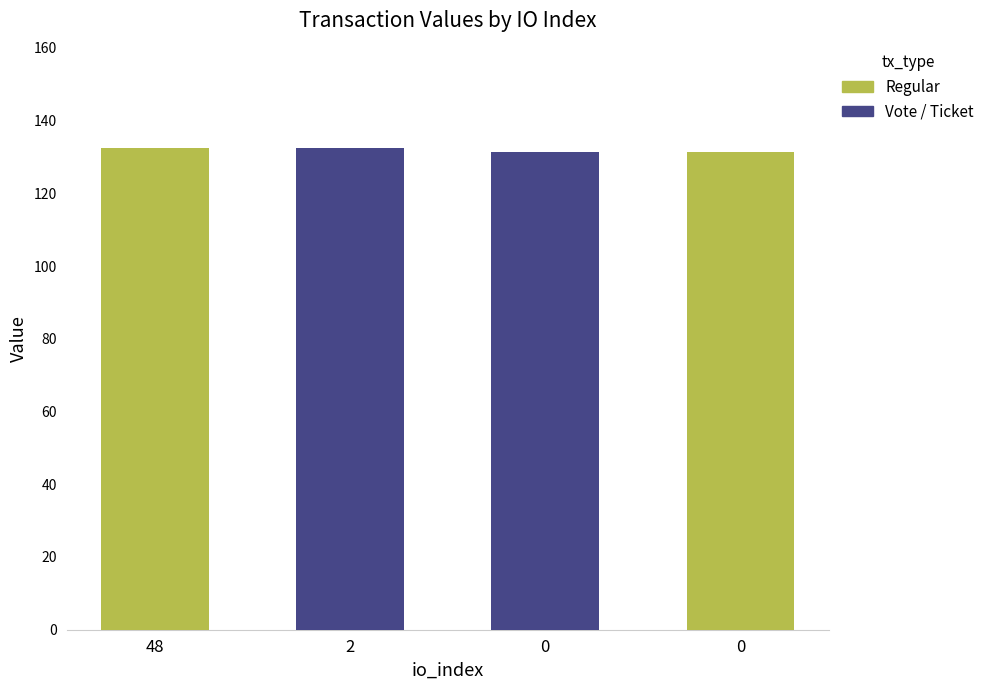

What is the value of the 2nd bar from the left?

132.4